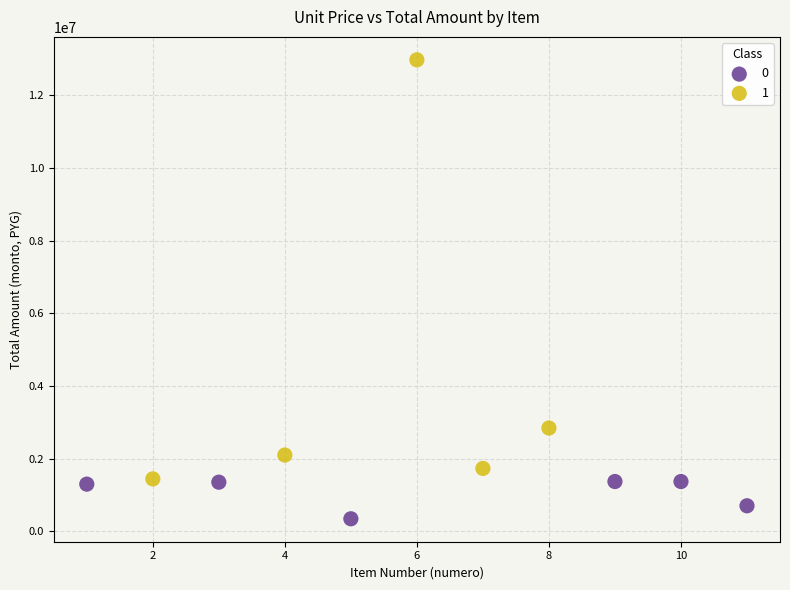

What are all the series names shown in the legend?

0, 1